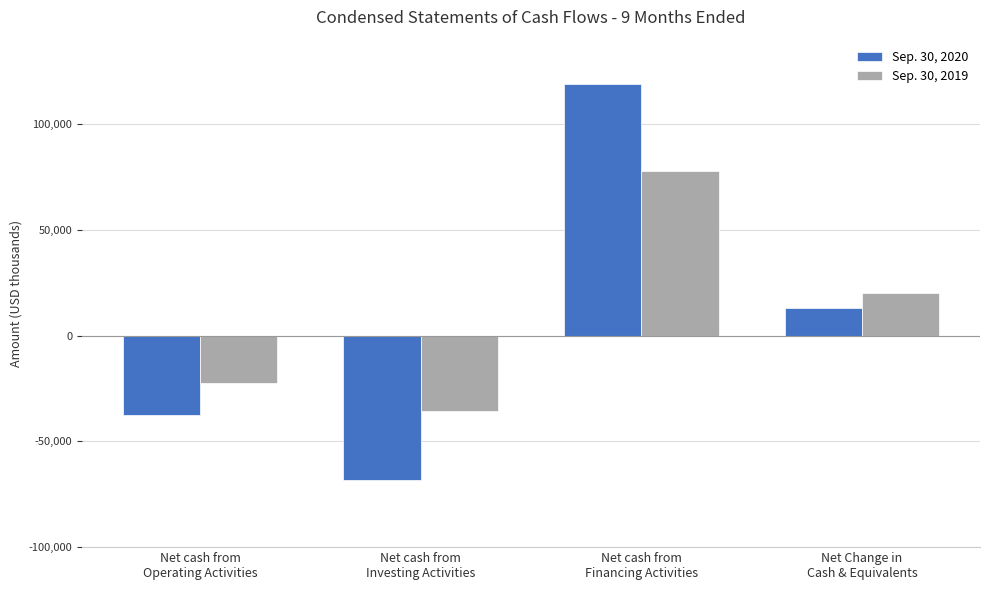

True or false: Sep. 30, 2019 has a value of 26347 at Net cash from
Financing Activities.

False